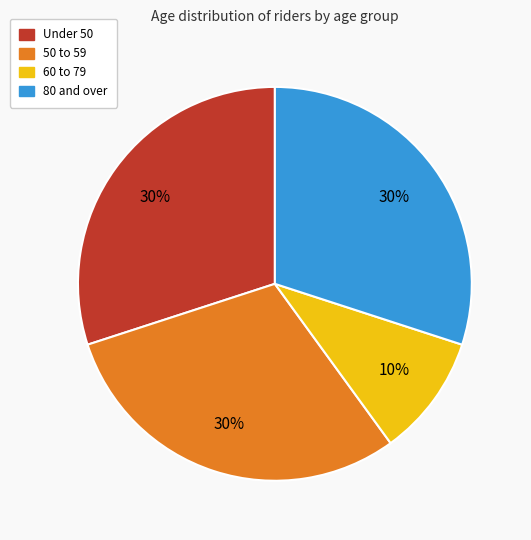

To the nearest percent, what is the difference between the largest and smallest slice percentages?

20%